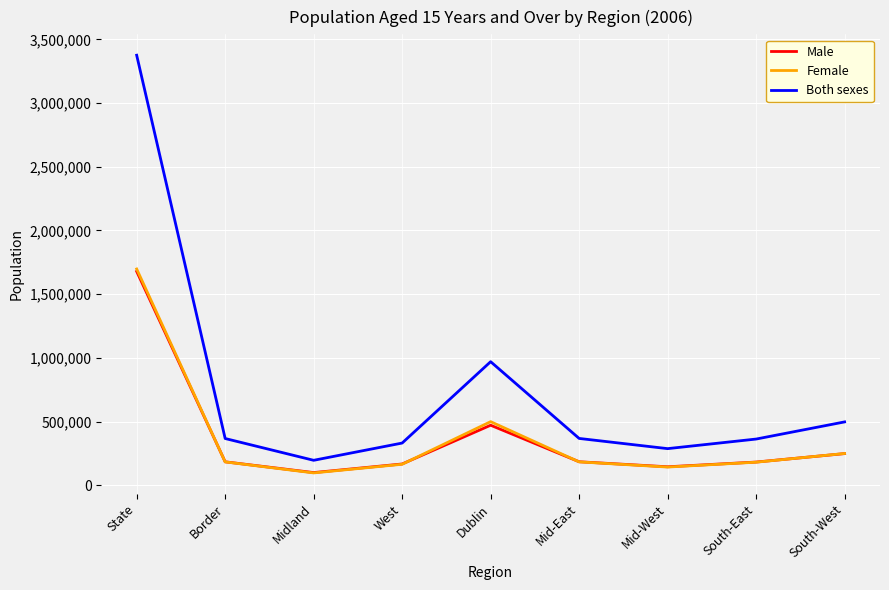

How many values in the Female series are below 182880?

4